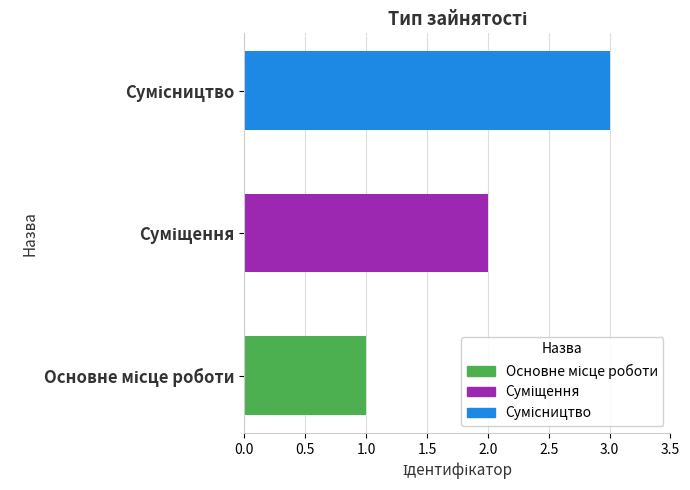

List the labels in order of value, largest first.

Сумісництво, Суміщення, Основне місце роботи